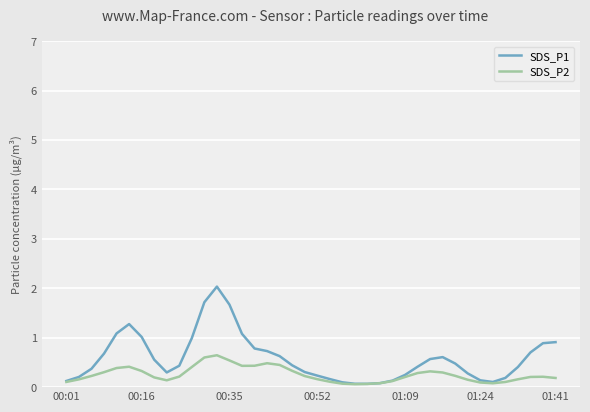

What is the average value of the SDS_P1 series?

0.6